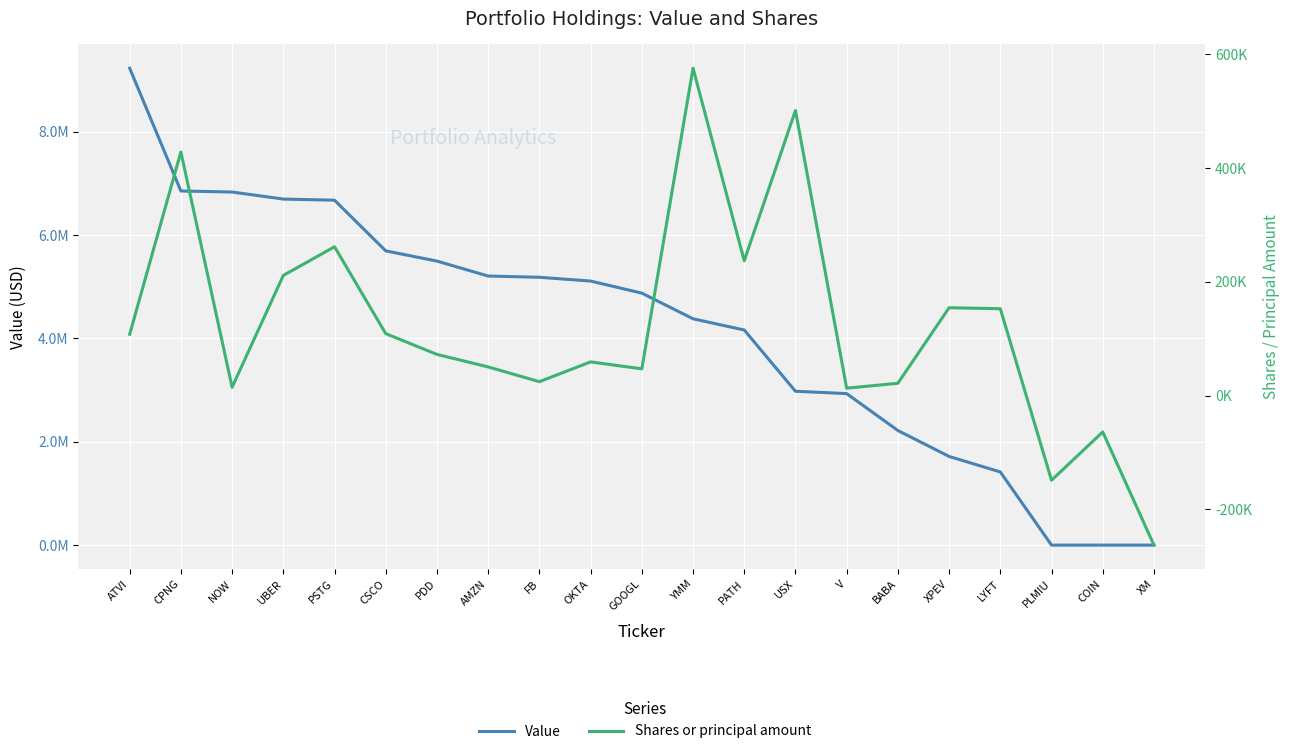

The Shares or principal amount series shows 32089 at GOOGL. True or false?

False